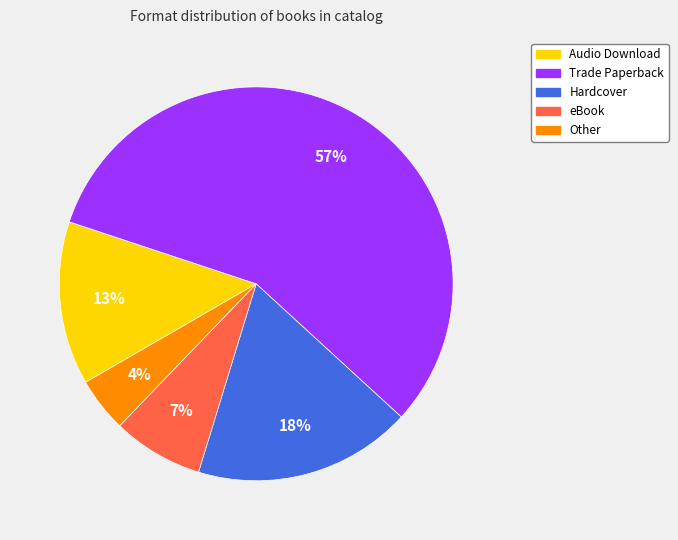

To the nearest percent, what portion does eBook represent?

7%